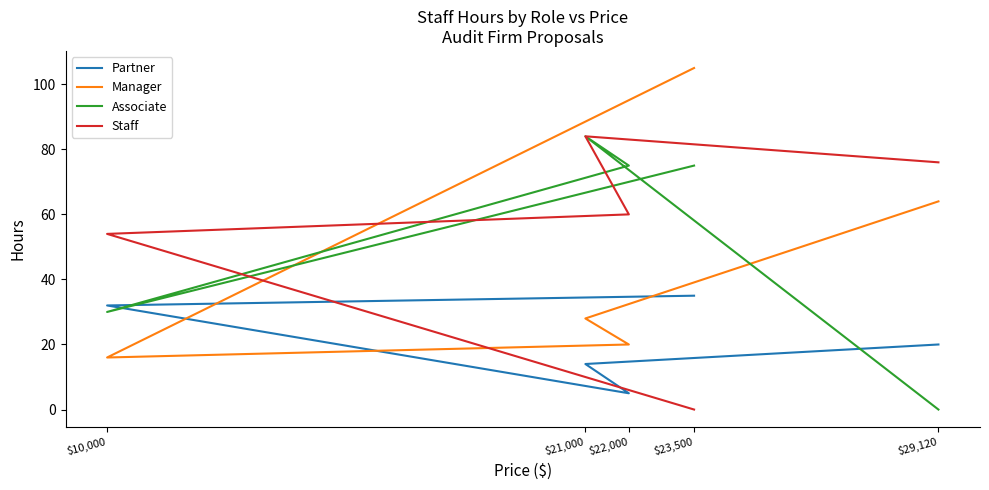

What is the total value across all series at $21,000?

210